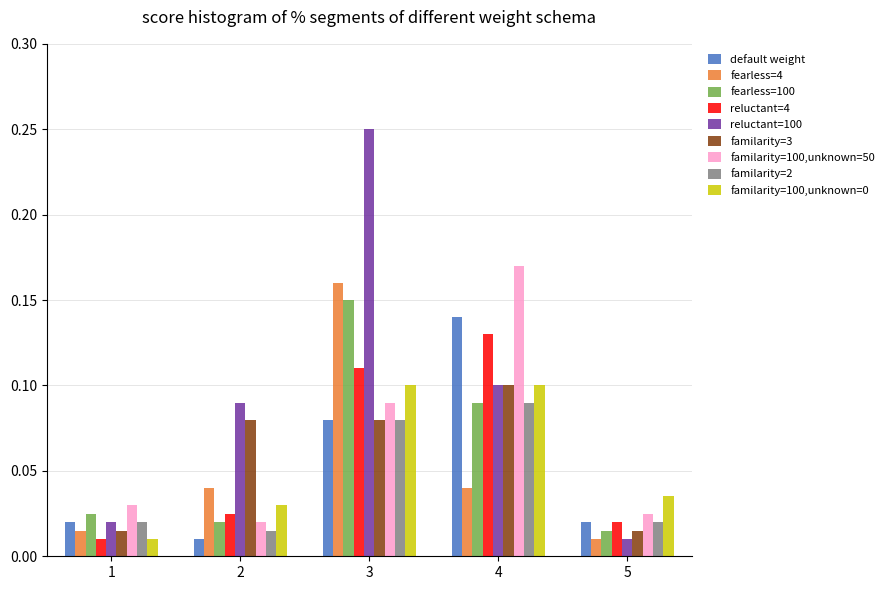

At how many categories does at least one series exceed 0?

5